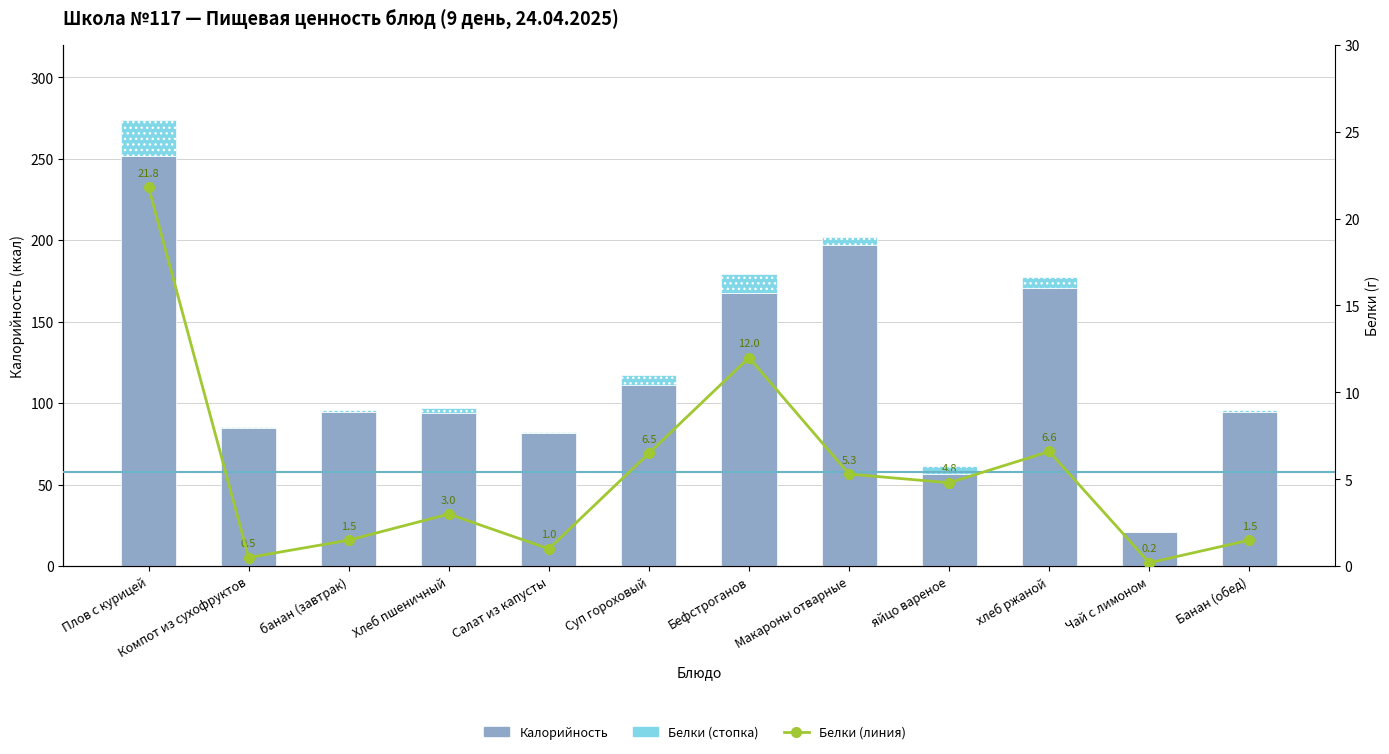

How many values in the Калорийность series are below 94?

5